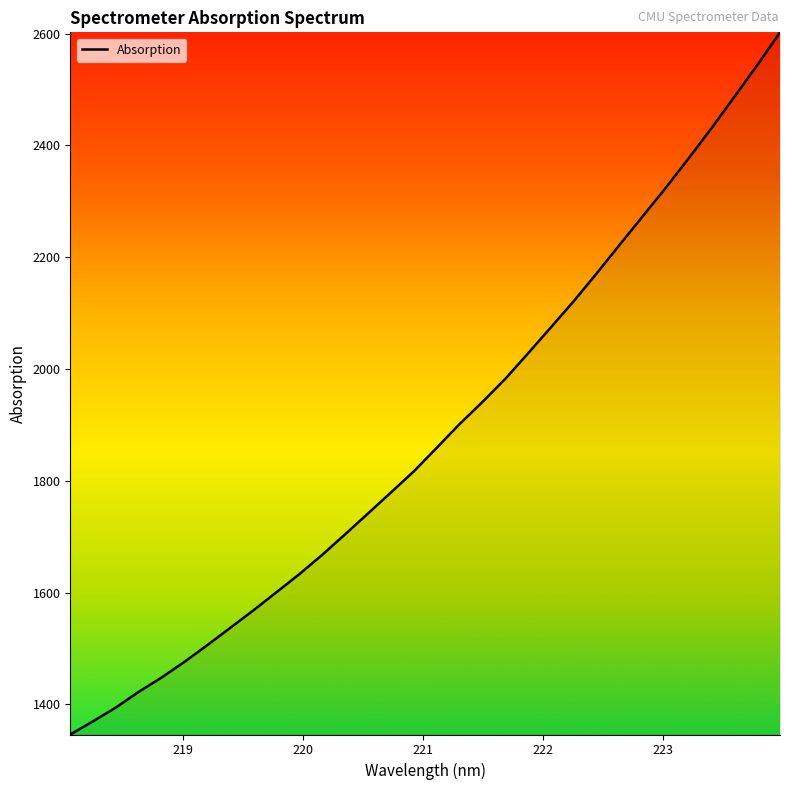

What is the minimum value shown in the chart?

1346.3